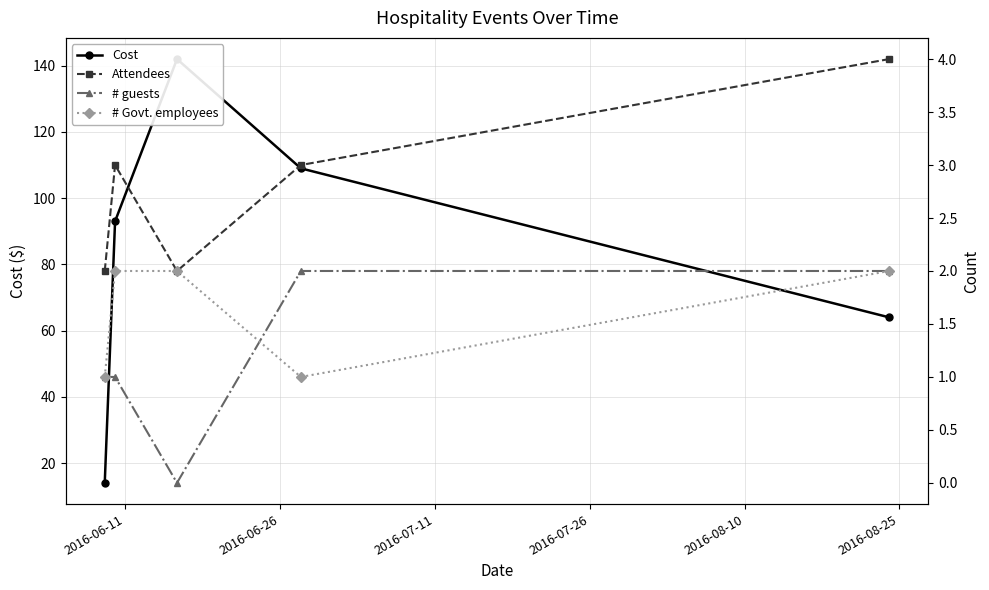

How many times do # Govt. employees and # guests cross each other?

1